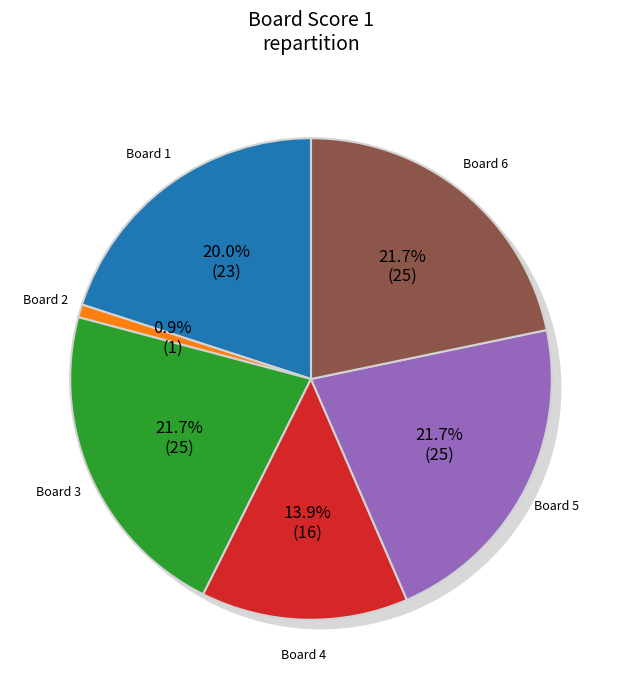

Combined, what portion of the pie is 5 and 3?

43.5%